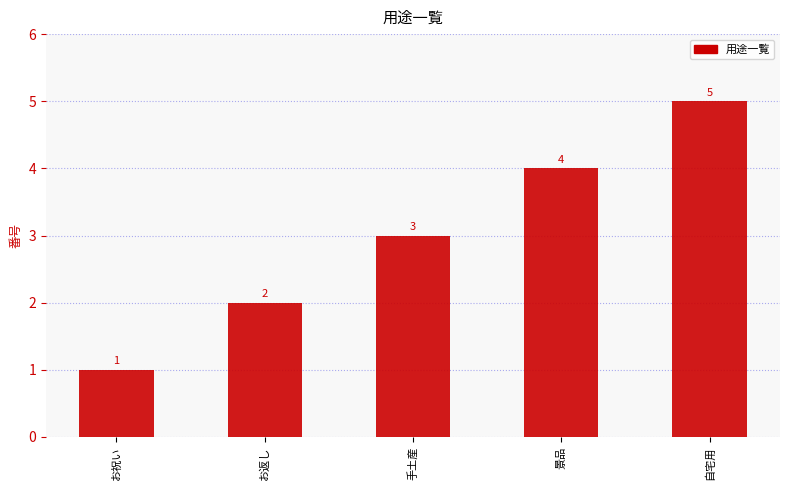

What is the approximate value at お返し?

2